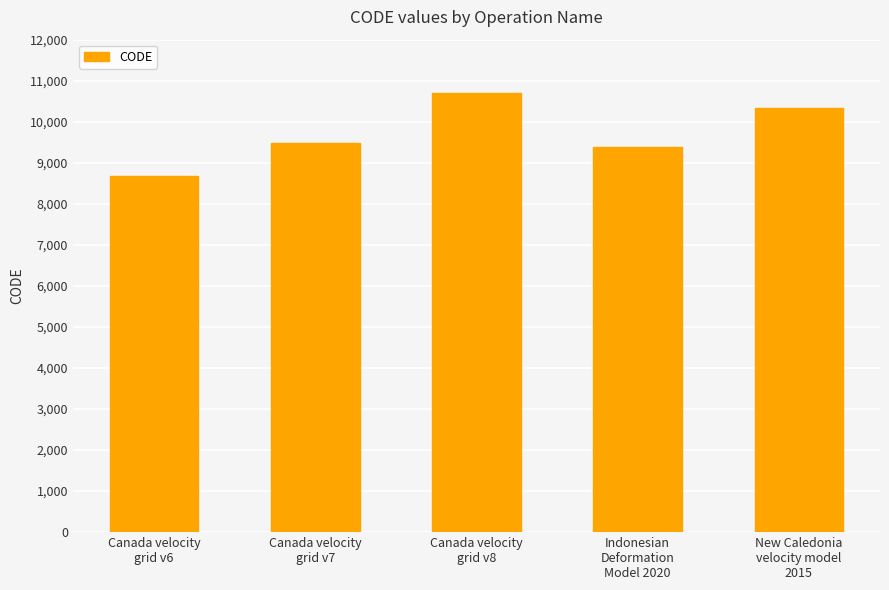

Rank the categories by value from highest to lowest.

Canada velocity
grid v8, New Caledonia
velocity model
2015, Canada velocity
grid v7, Indonesian
Deformation
Model 2020, Canada velocity
grid v6